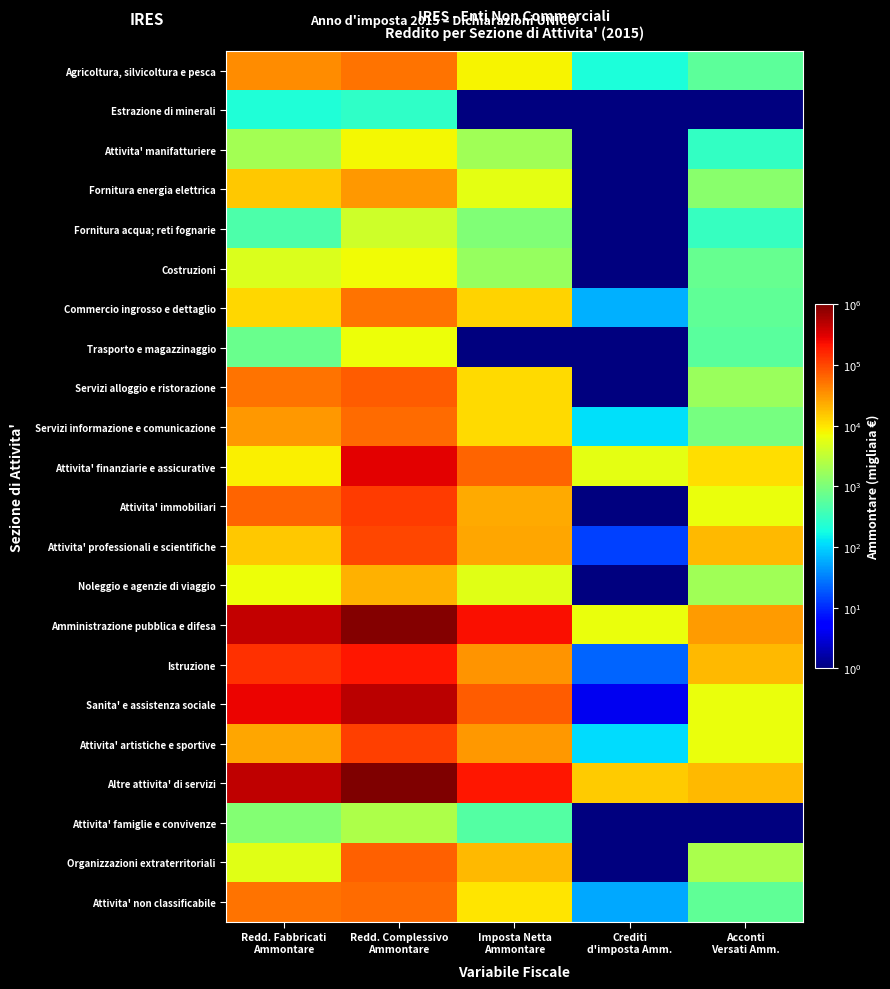

Which label corresponds to the largest value in the chart?

Redd. Complessivo
Ammontare